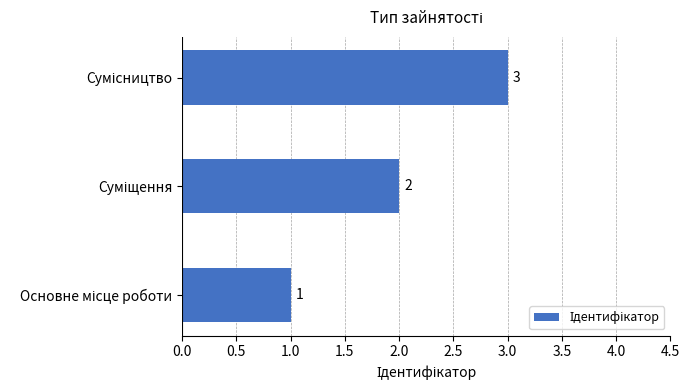

What is the greatest value displayed?

3